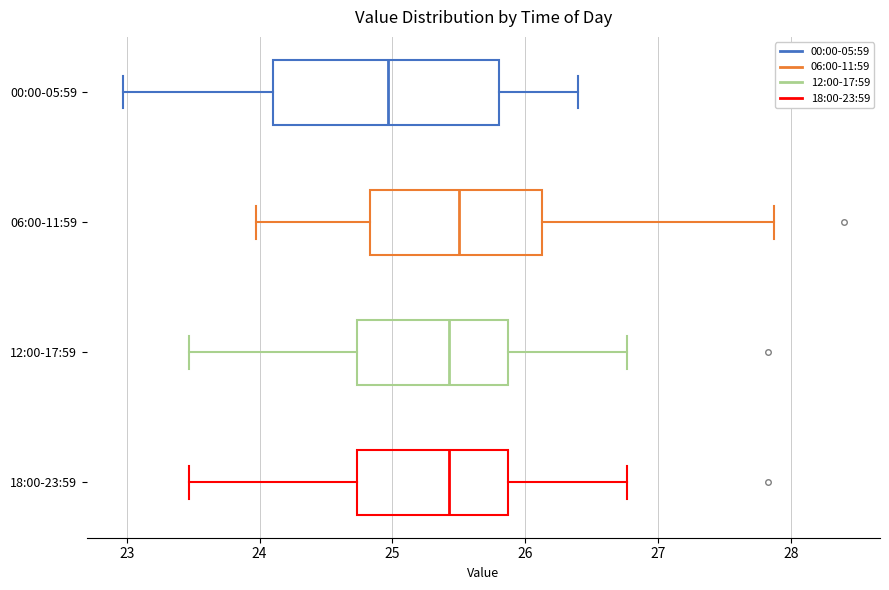

Where does the left whisker of the box for 06:00-11:59 end on the x-axis? The values are not printed on the chart, so give them approximately, as read against the axis.

24.0